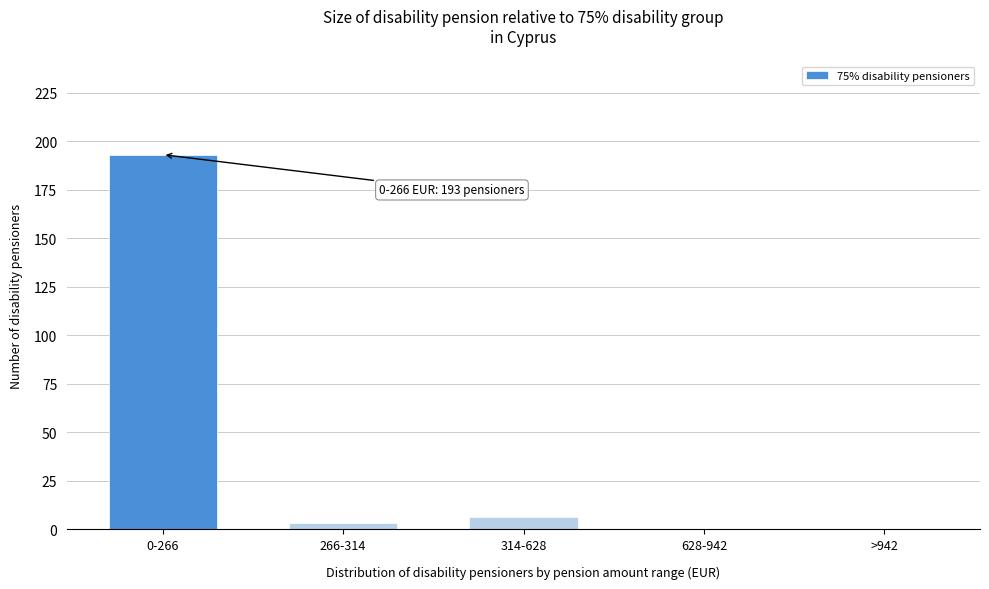

Reading left to right, transcribe all the data shown in this chart.

0-266=193	266-314=3	314-628=6	628-942=0	>942=0